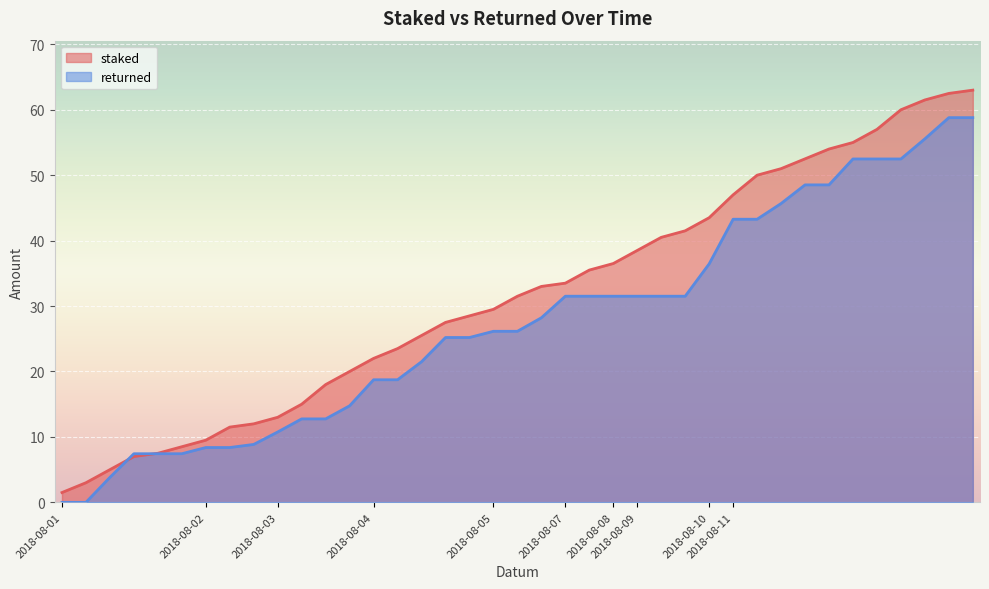

Reading left to right, transcribe all the data shown in this chart.

staked: 2018-08-01=1.5	2018-08-01=3.0	2018-08-01=5.0	2018-08-01=7.0	2018-08-01=7.5	2018-08-01=8.5	2018-08-02=9.5	2018-08-02=11.5	2018-08-02=12.0	2018-08-03=13.0	2018-08-03=15.0	2018-08-03=18.0	2018-08-03=20.0	2018-08-04=22.0	2018-08-04=23.5	2018-08-04=25.5	2018-08-04=27.5	2018-08-04=28.5	2018-08-05=29.5	2018-08-05=31.5	2018-08-05=33.0	2018-08-07=33.5	2018-08-07=35.5	2018-08-08=36.5	2018-08-09=38.5	2018-08-09=40.5	2018-08-09=41.5	2018-08-10=43.5	2018-08-11=47.0	2018-08-11=50.0	2018-08-11=51.0	2018-08-11=52.5	2018-08-11=54.0	2018-08-11=55.0	2018-08-11=57.0	2018-08-11=60.0	2018-08-11=61.5	2018-08-11=62.5	2018-08-11=63.0
returned: 2018-08-01=0.0	2018-08-01=0.0	2018-08-01=3.8	2018-08-01=7.4	2018-08-01=7.4	2018-08-01=7.4	2018-08-02=8.4	2018-08-02=8.4	2018-08-02=8.9	2018-08-03=10.8	2018-08-03=12.8	2018-08-03=12.8	2018-08-03=14.8	2018-08-04=18.7	2018-08-04=18.7	2018-08-04=21.5	2018-08-04=25.2	2018-08-04=25.2	2018-08-05=26.1	2018-08-05=26.1	2018-08-05=28.2	2018-08-07=31.5	2018-08-07=31.5	2018-08-08=31.5	2018-08-09=31.5	2018-08-09=31.5	2018-08-09=31.5	2018-08-10=36.4	2018-08-11=43.3	2018-08-11=43.3	2018-08-11=45.7	2018-08-11=48.5	2018-08-11=48.5	2018-08-11=52.5	2018-08-11=52.5	2018-08-11=52.5	2018-08-11=55.6	2018-08-11=58.8	2018-08-11=58.8